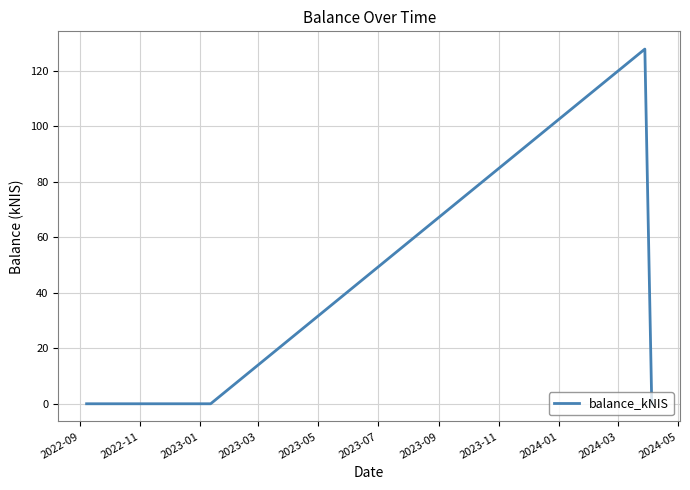

What is the greatest value displayed?

127.8